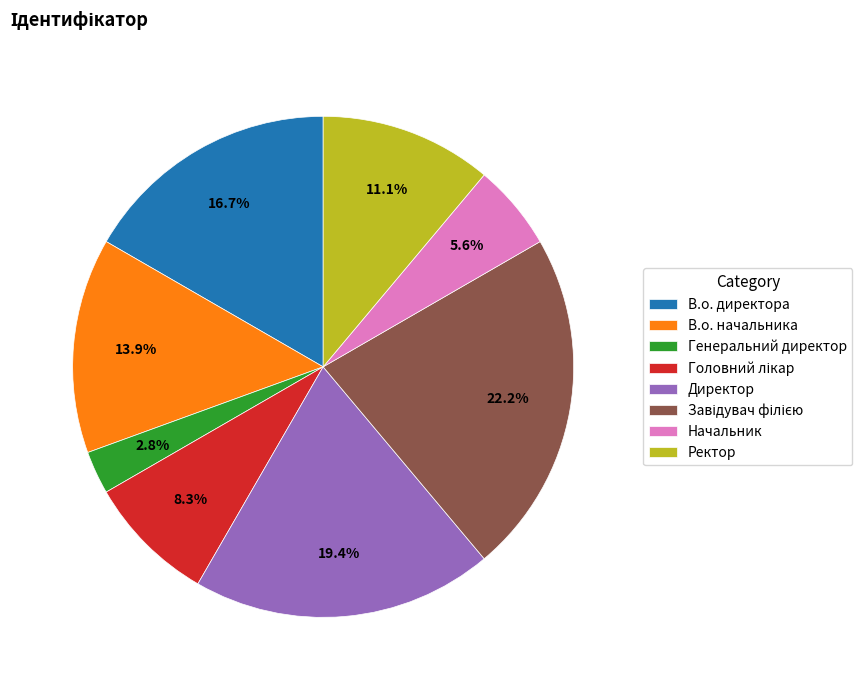

What is the smallest slice in the pie chart?

Генеральний директор